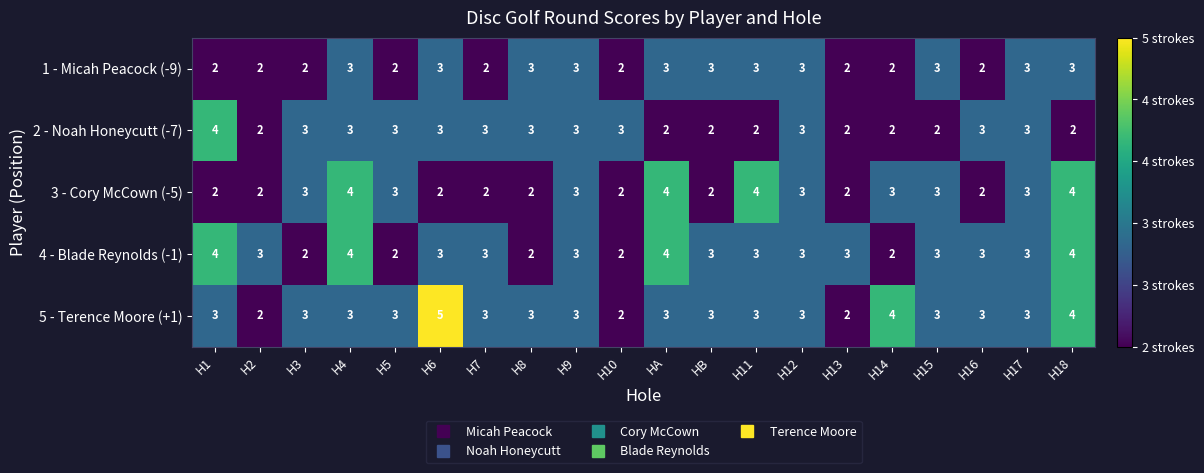

The value of 4 - Blade Reynolds (-1) at HB is 3. True or false?

True